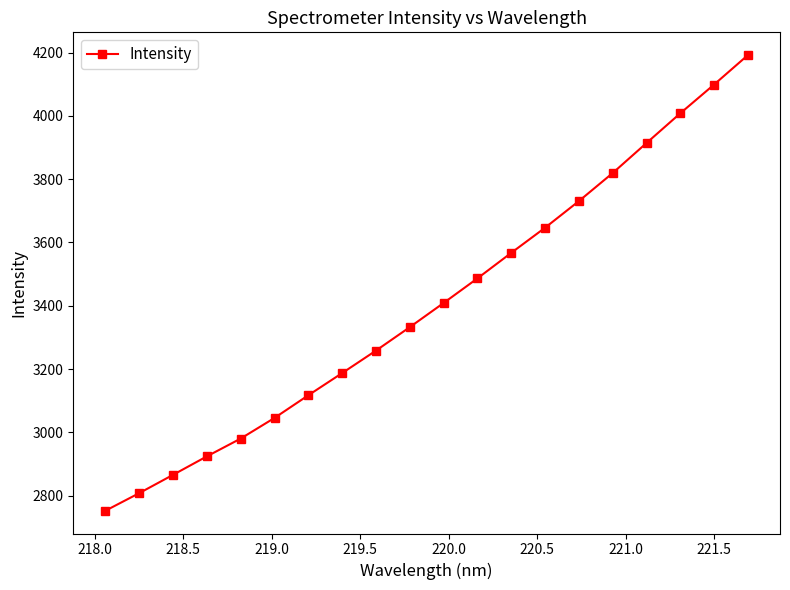

What is the difference between the second highest and second lowest values?

1291.3